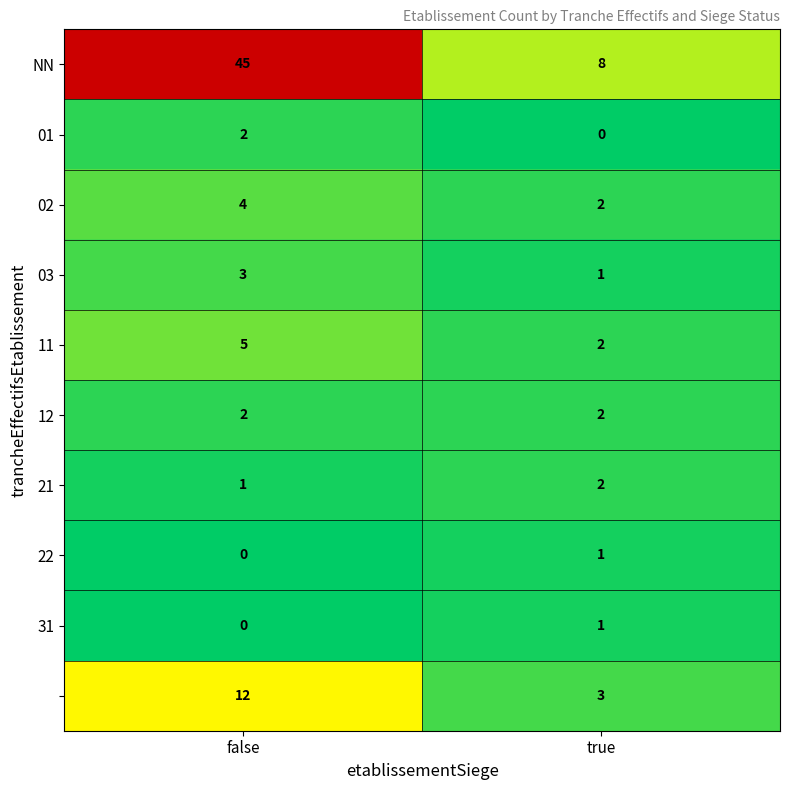

At which category is the sum across all series the highest?

false